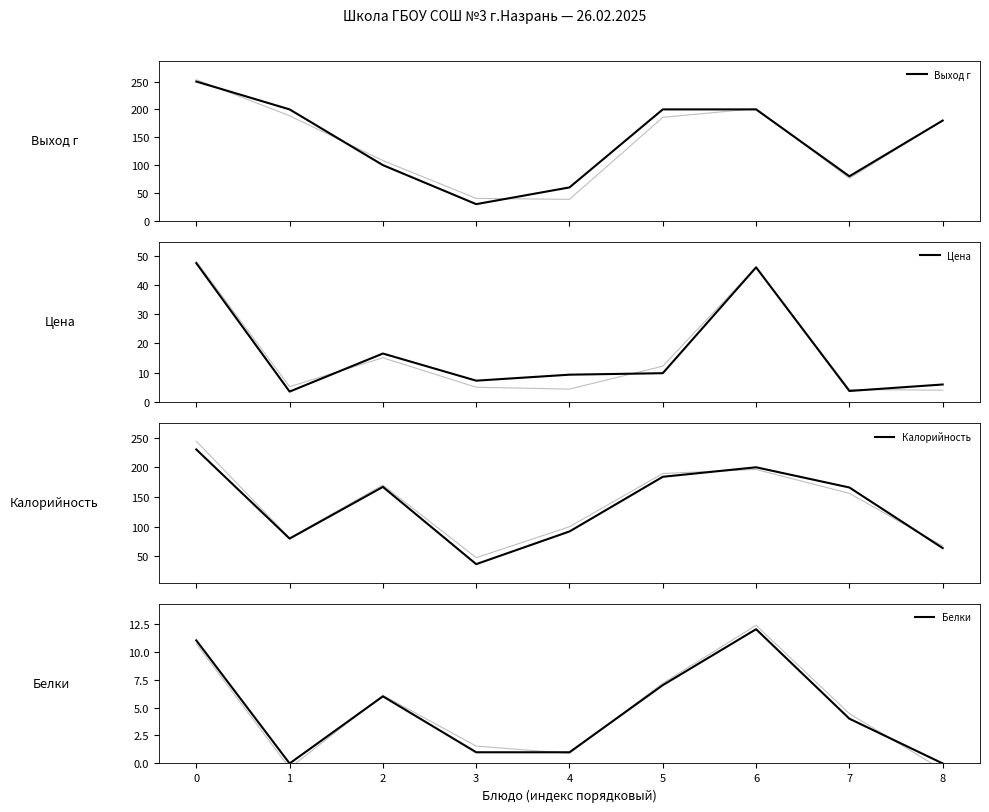

What is the sum of all Цена values?

149.2